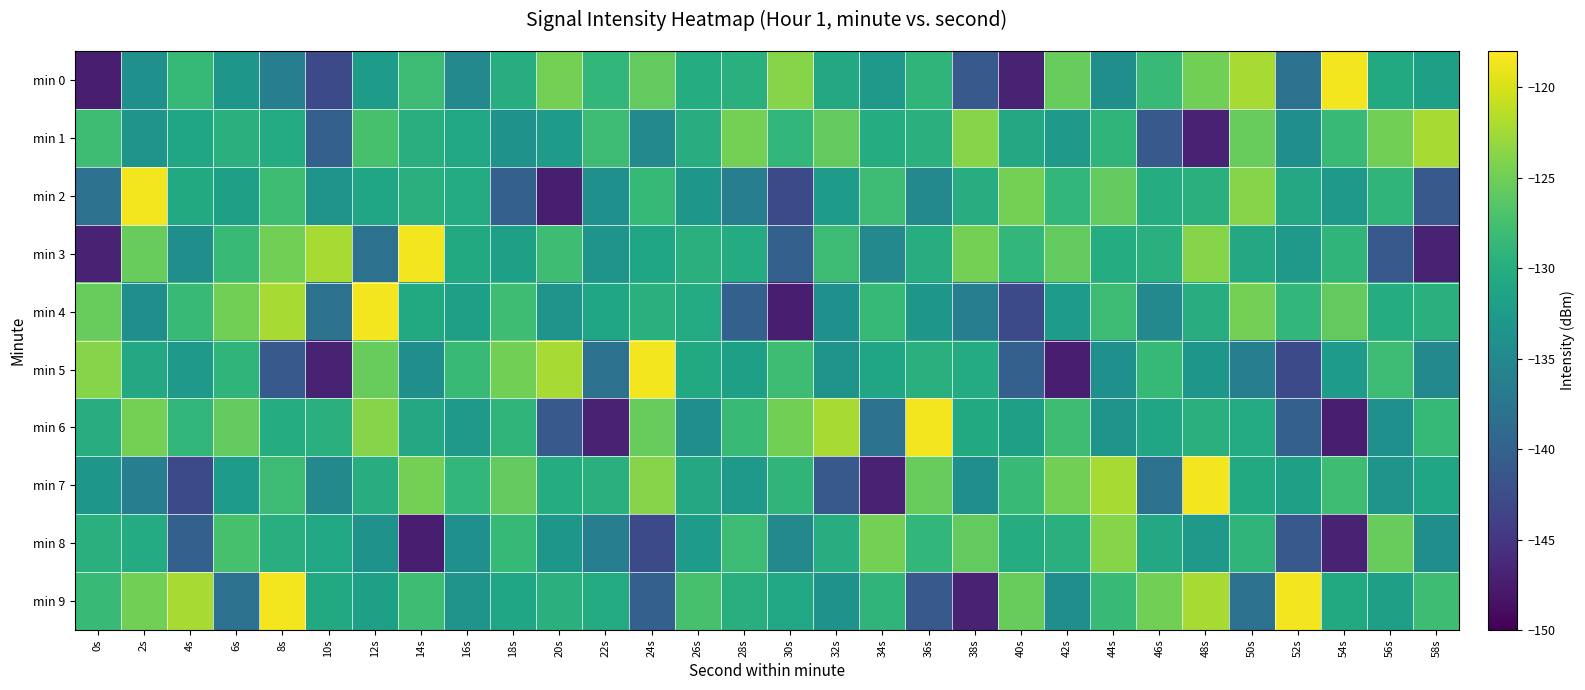

Which series has the largest total across all categories?

min 9